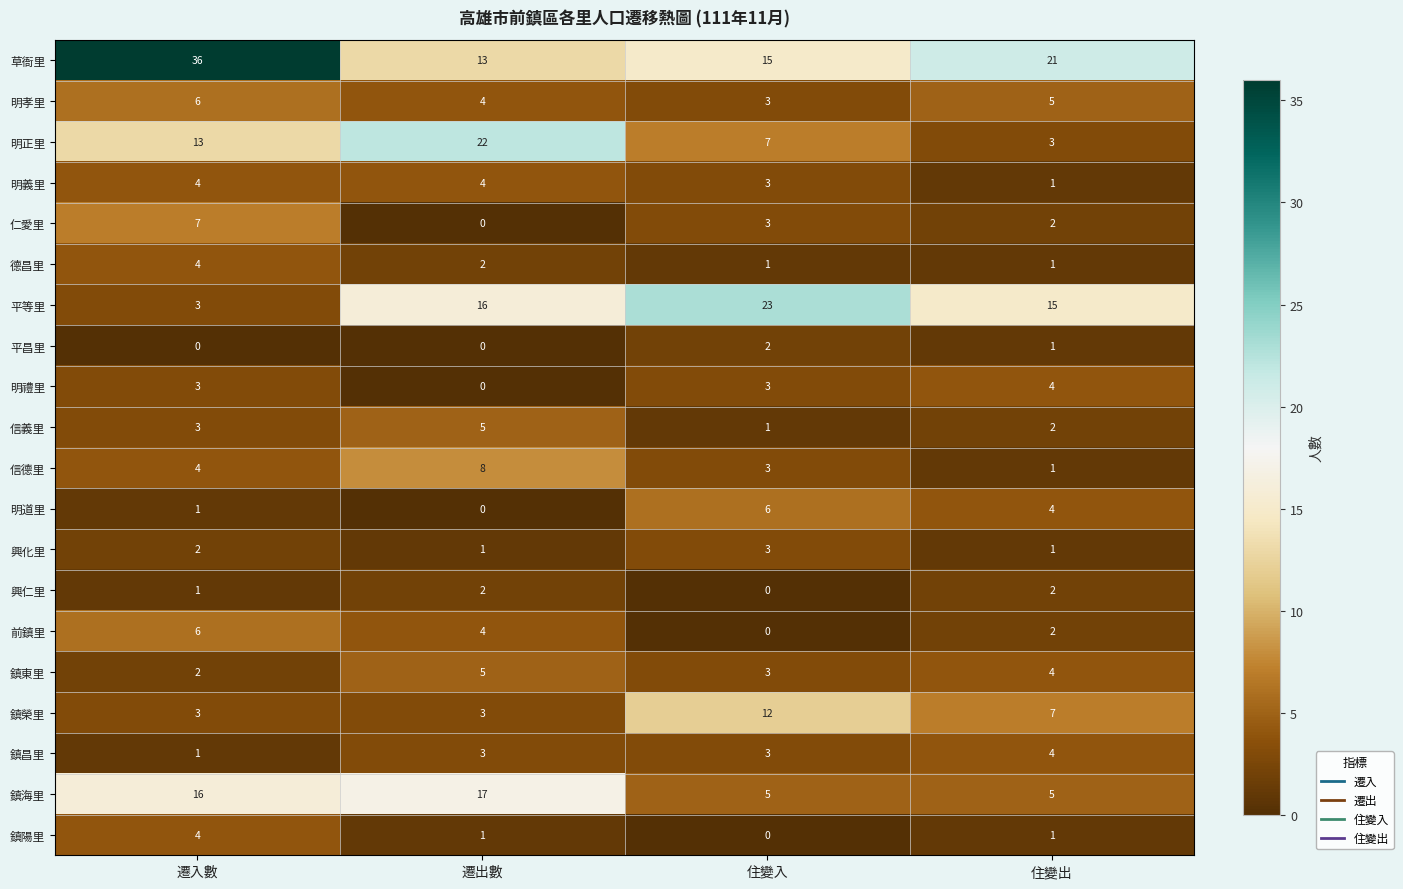

Is it true that 信義里 equals 3 at 遷出數?

False